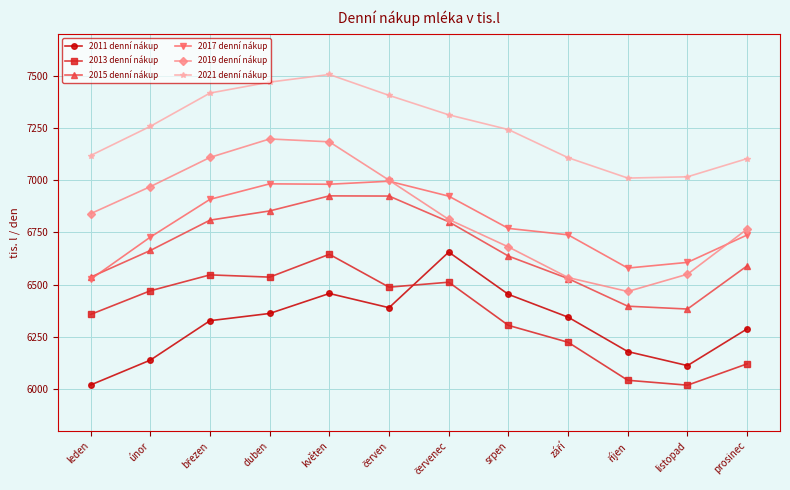

What is the difference between the maximum and minimum values in the 2011 denní nákup series?

635.9